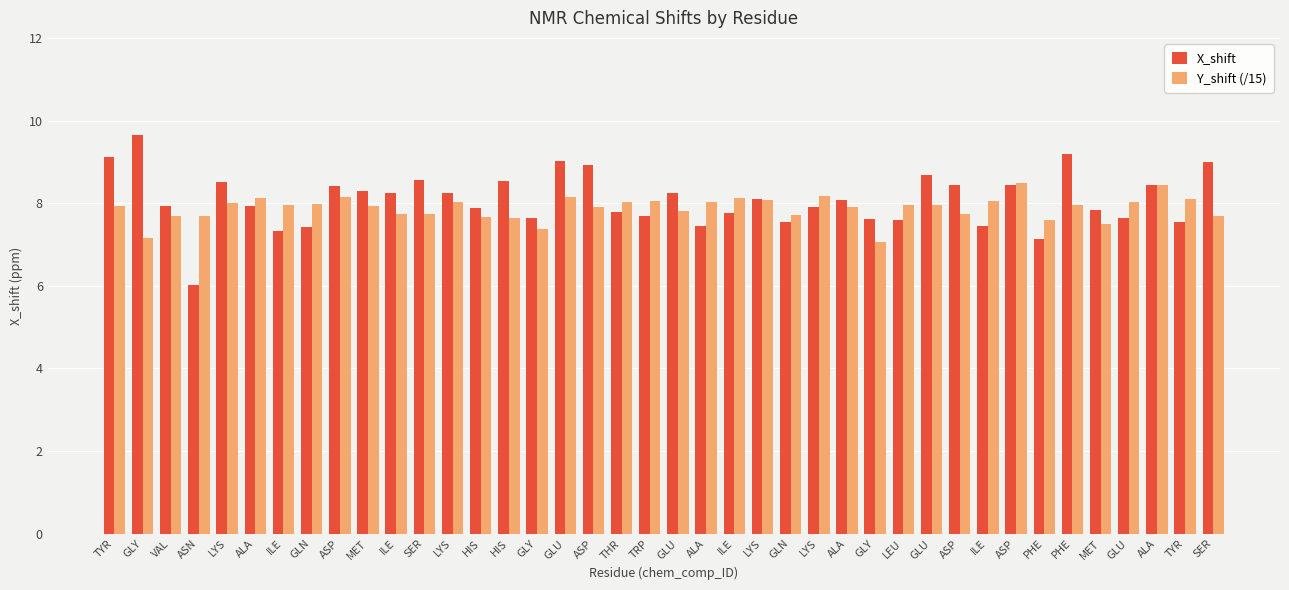

How many bars are there in each group?

2